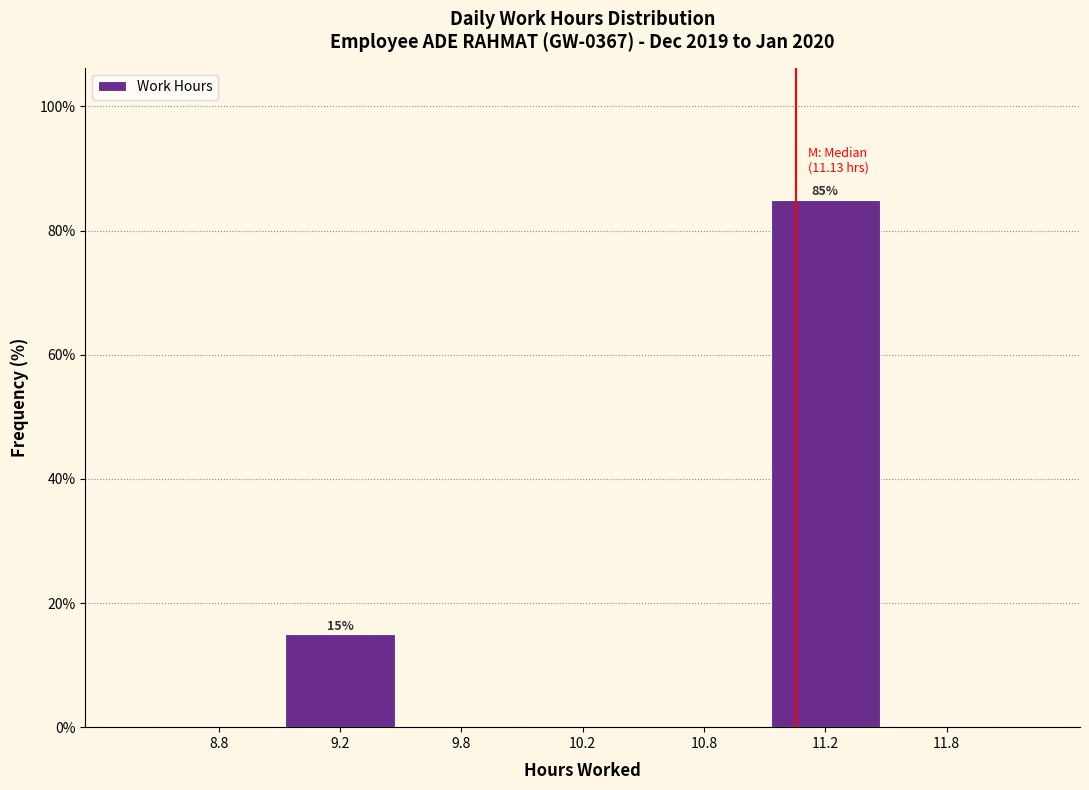

Reading left to right, list all the values displayed in this chart.

8.8=0	9.2=15	9.8=0	10.2=0	10.8=0	11.2=85	11.8=0